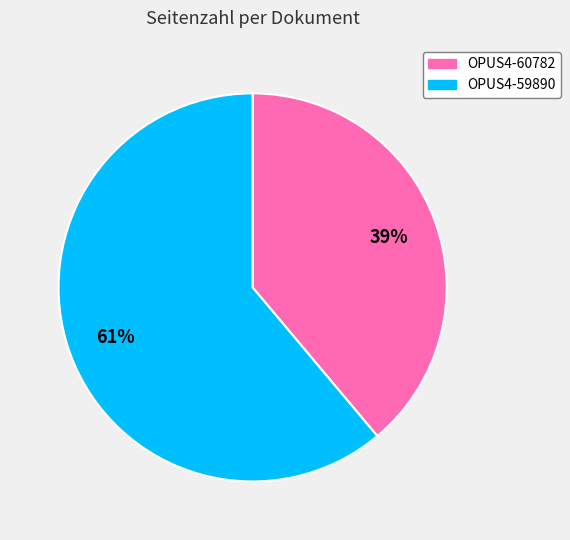

Rank the categories by value from lowest to highest.

OPUS4-60782, OPUS4-59890